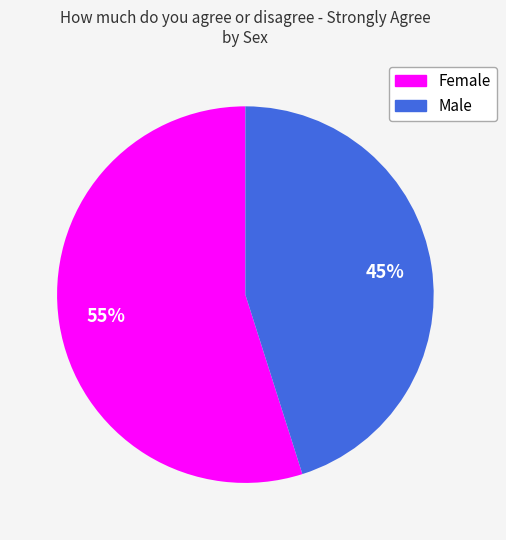

True or false: Male accounts for 45% of the total.

True